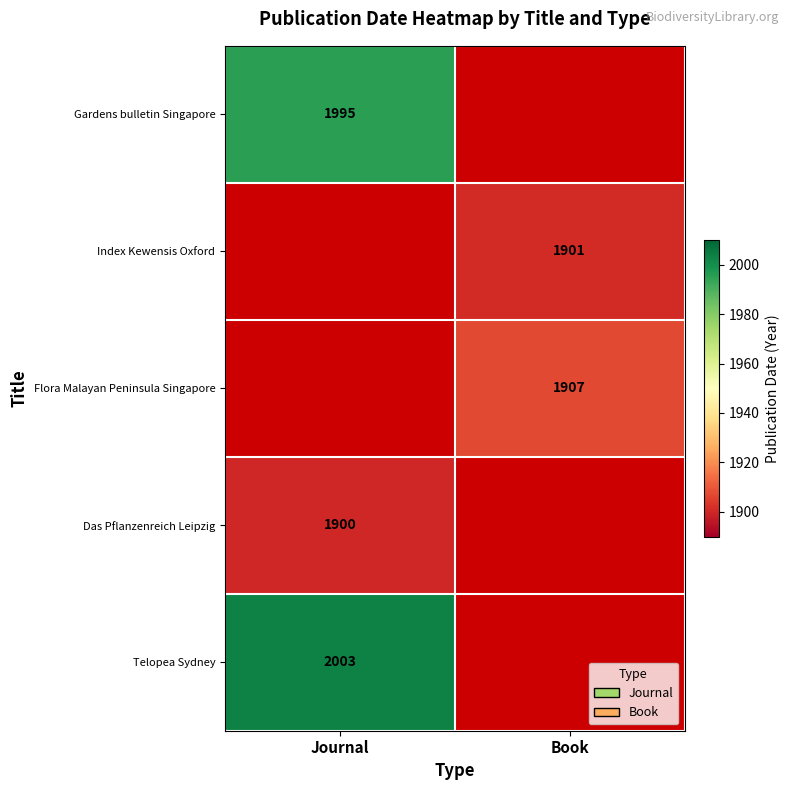

The Flora Malayan Peninsula Singapore series shows 3072 at Book. True or false?

False